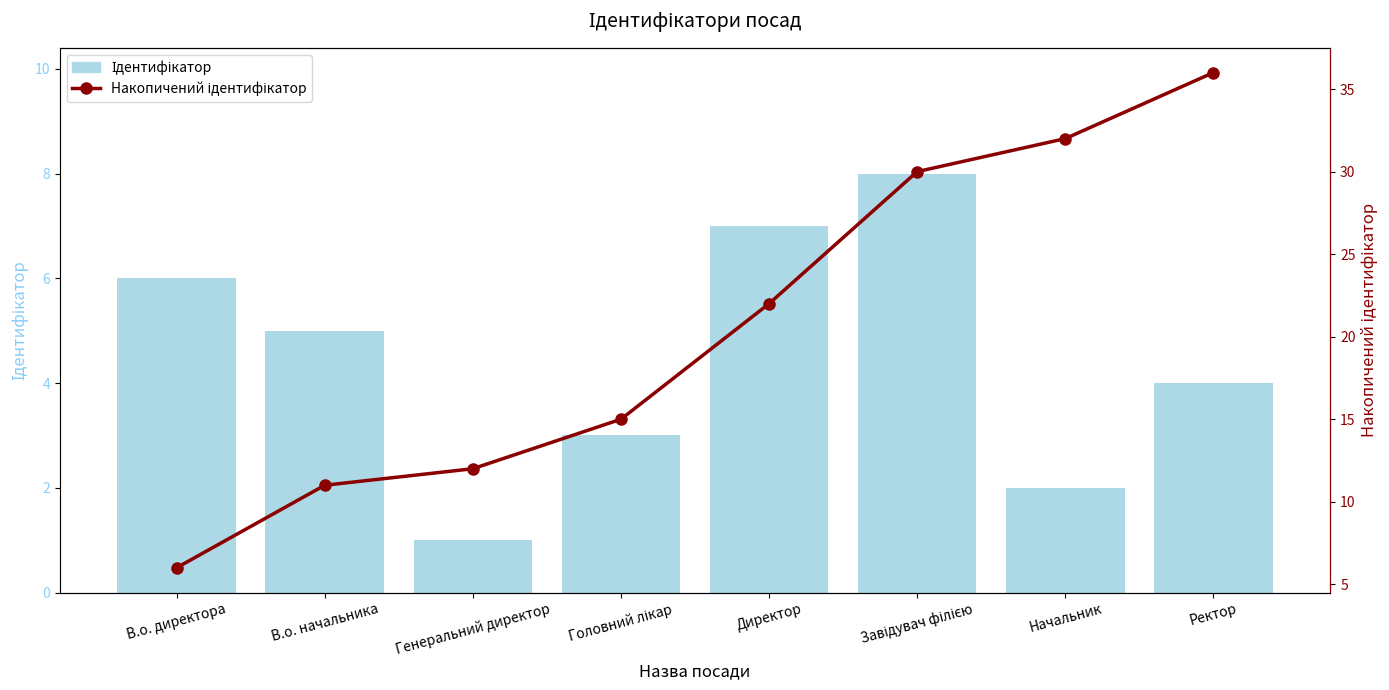

What is the label of the 2nd bar from the right?

Начальник